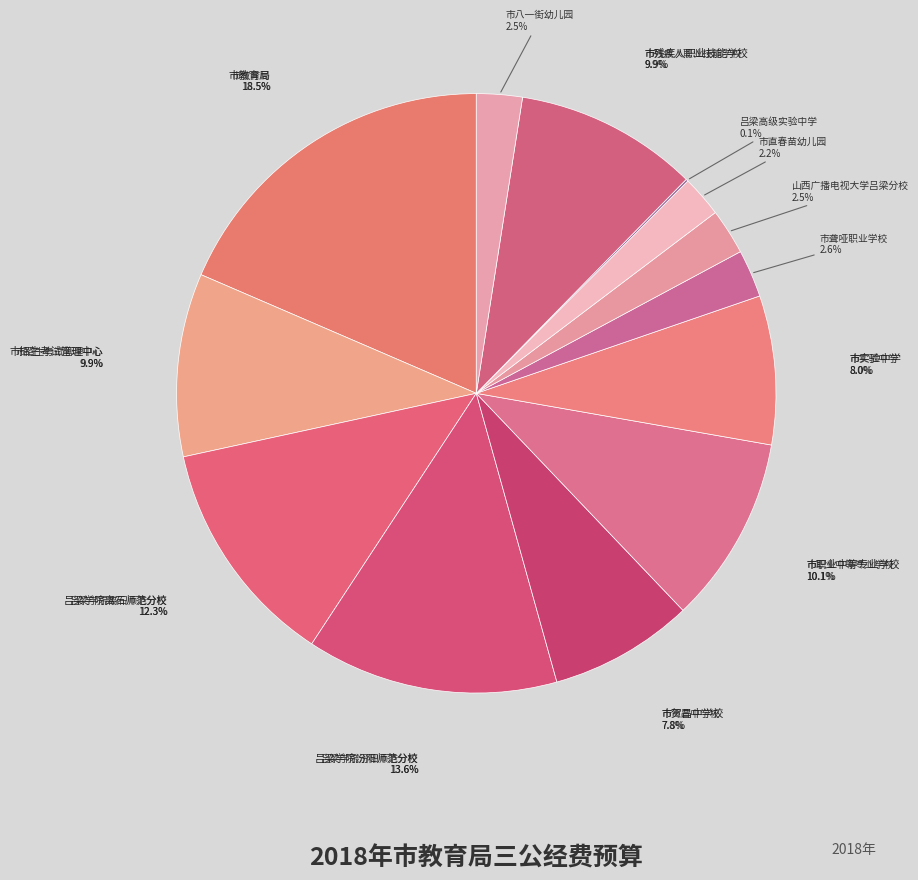

To the nearest percent, what portion does 吕梁学院汾阳师范分校 represent?

14%